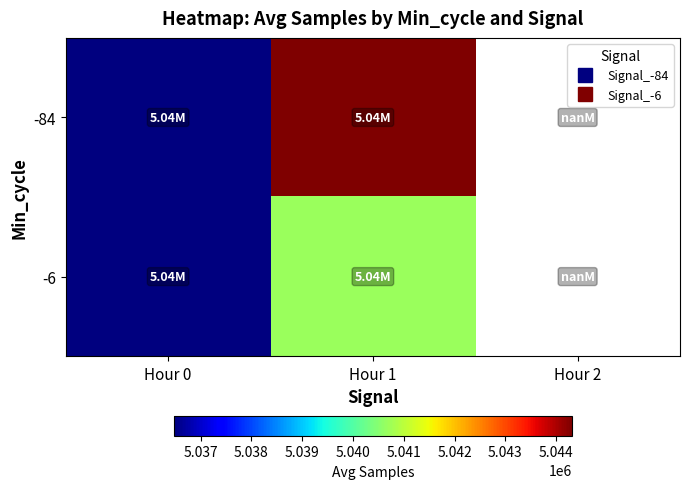

Rank the series by their maximum value, from highest to lowest.

-84, -6